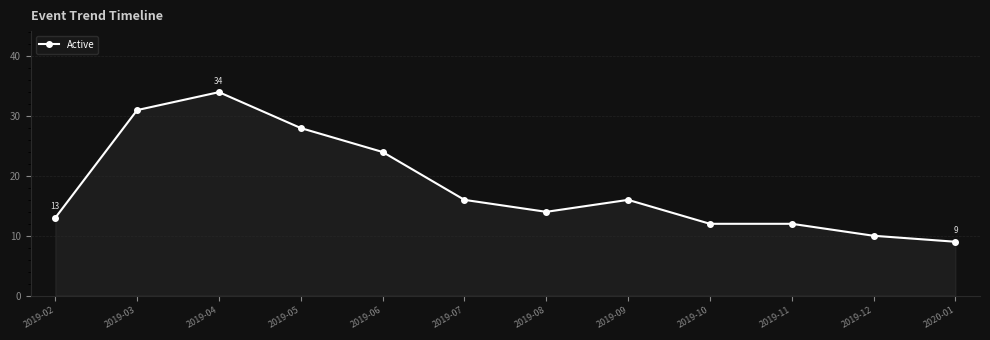

How many series are shown in this chart?

1